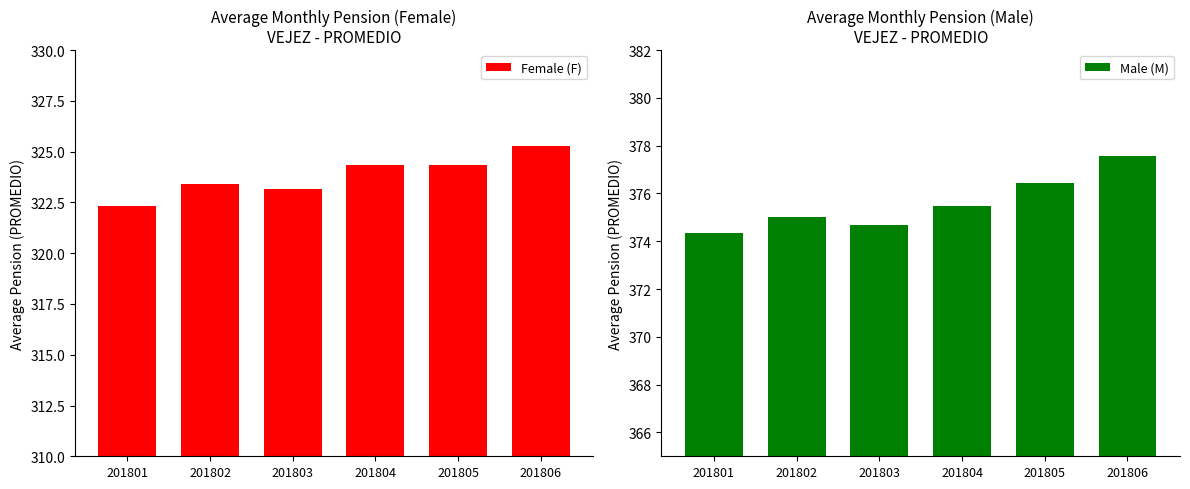

What is the average value of the Male (M) series?

375.6